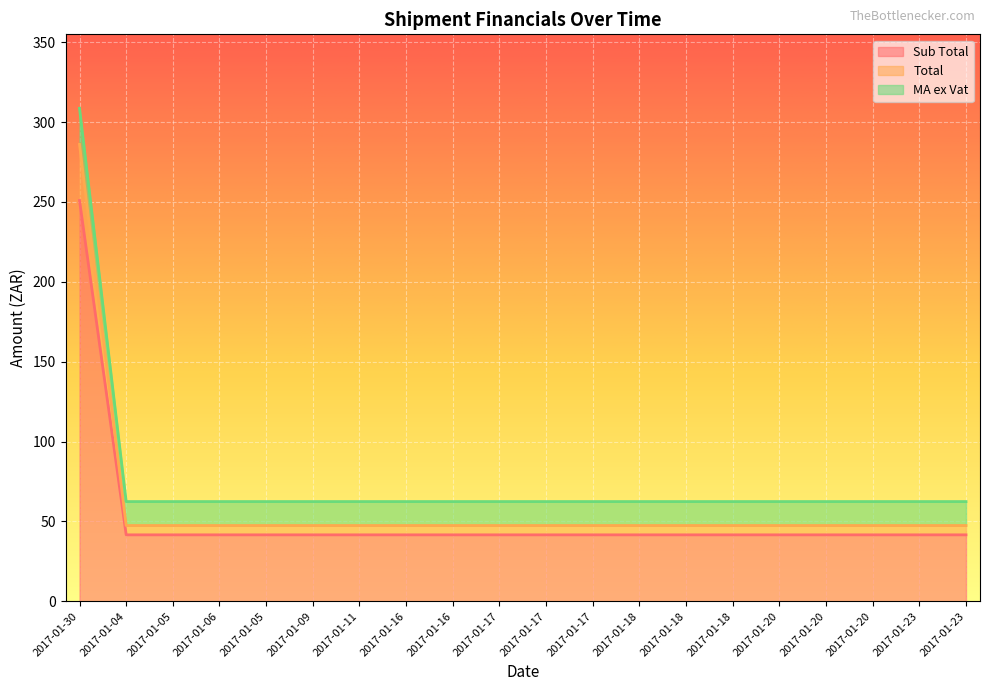

Reading left to right, transcribe all the data shown in this chart.

Sub Total: 2017-01-30=250.9	2017-01-04=41.6	2017-01-05=41.6	2017-01-06=41.6	2017-01-05=41.6	2017-01-09=41.6	2017-01-11=41.6	2017-01-16=41.6	2017-01-16=41.6	2017-01-17=41.6	2017-01-17=41.6	2017-01-17=41.6	2017-01-18=41.6	2017-01-18=41.6	2017-01-18=41.6	2017-01-20=41.6	2017-01-20=41.6	2017-01-20=41.6	2017-01-23=41.6	2017-01-23=41.6
Total: 2017-01-30=286.0	2017-01-04=47.5	2017-01-05=47.5	2017-01-06=47.5	2017-01-05=47.5	2017-01-09=47.5	2017-01-11=47.5	2017-01-16=47.5	2017-01-16=47.5	2017-01-17=47.5	2017-01-17=47.5	2017-01-17=47.5	2017-01-18=47.5	2017-01-18=47.5	2017-01-18=47.5	2017-01-20=47.5	2017-01-20=47.5	2017-01-20=47.5	2017-01-23=47.5	2017-01-23=47.5
MA ex Vat: 2017-01-30=308.6	2017-01-04=62.5	2017-01-05=62.5	2017-01-06=62.5	2017-01-05=62.5	2017-01-09=62.5	2017-01-11=62.5	2017-01-16=62.5	2017-01-16=62.5	2017-01-17=62.5	2017-01-17=62.5	2017-01-17=62.5	2017-01-18=62.5	2017-01-18=62.5	2017-01-18=62.5	2017-01-20=62.5	2017-01-20=62.5	2017-01-20=62.5	2017-01-23=62.5	2017-01-23=62.5